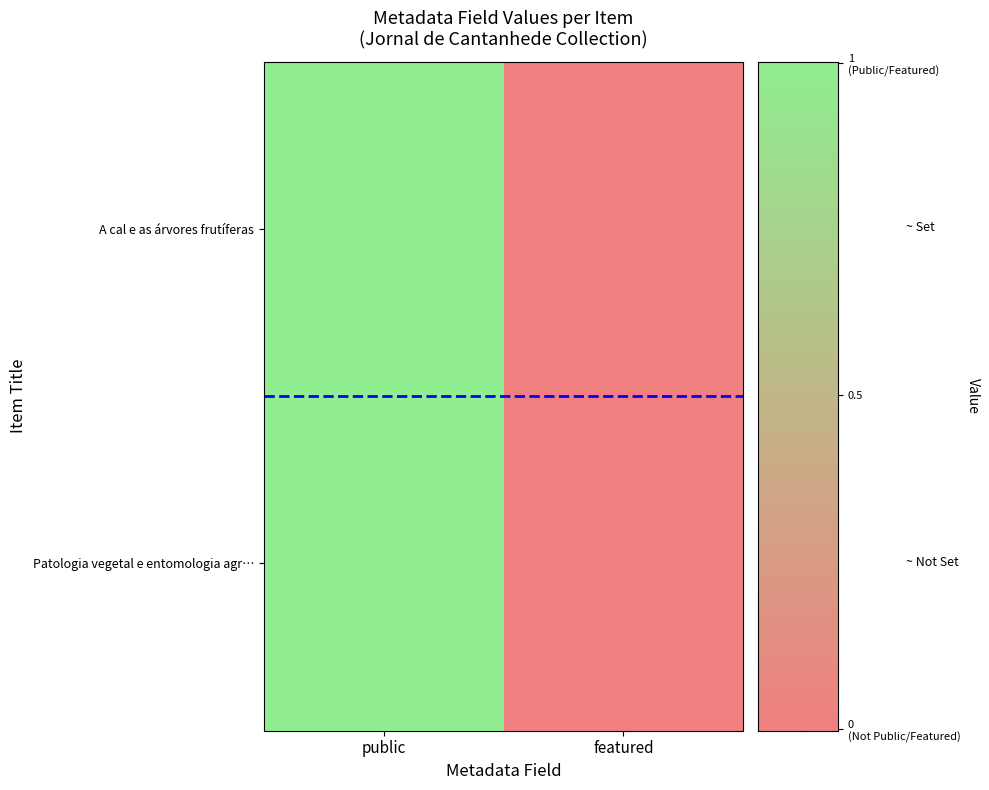

Count the number of categories in the chart.

2